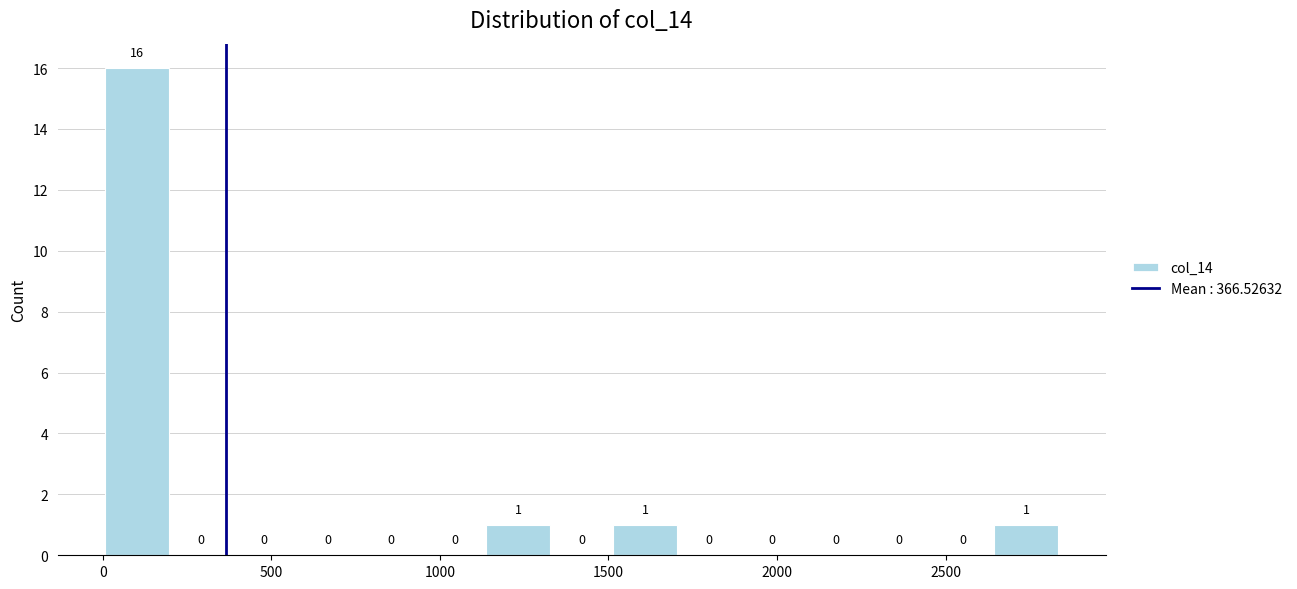

Around what value on the x-axis is the tallest bar? Give the approximate position of its centre, as read against the axis.

100